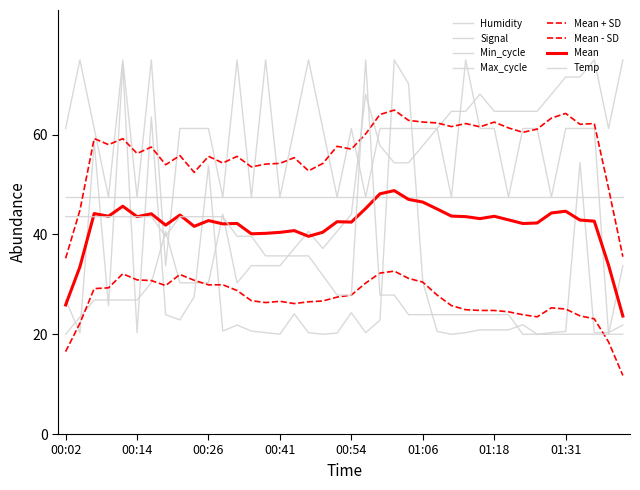

How many lines are shown in the chart?

8